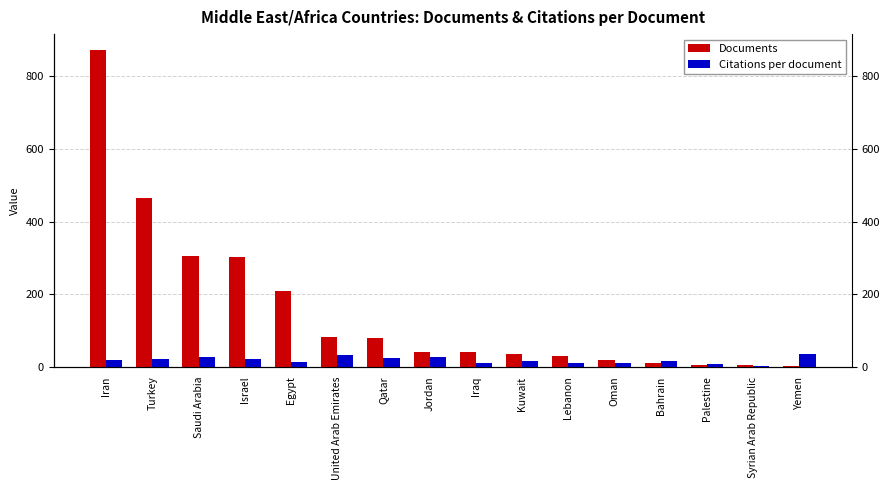

How many series are shown in this chart?

2